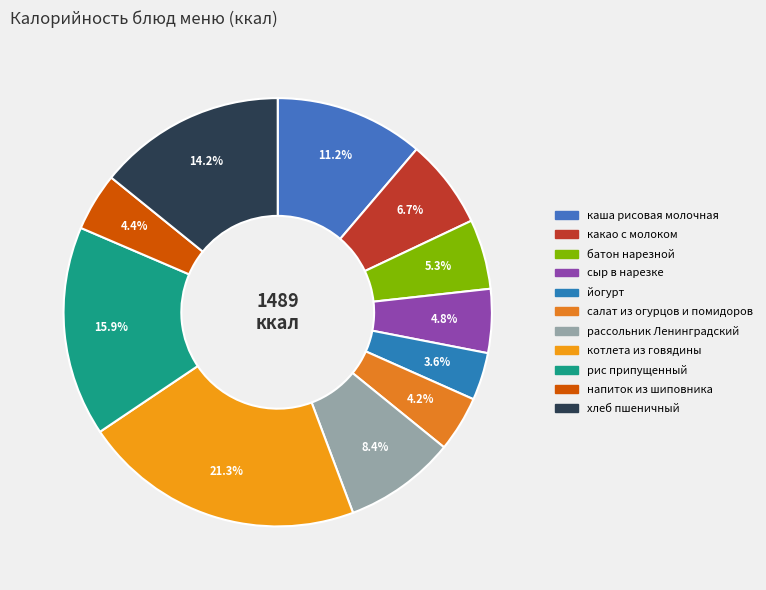

Is салат из огурцов и помидоров the majority of the pie?

No